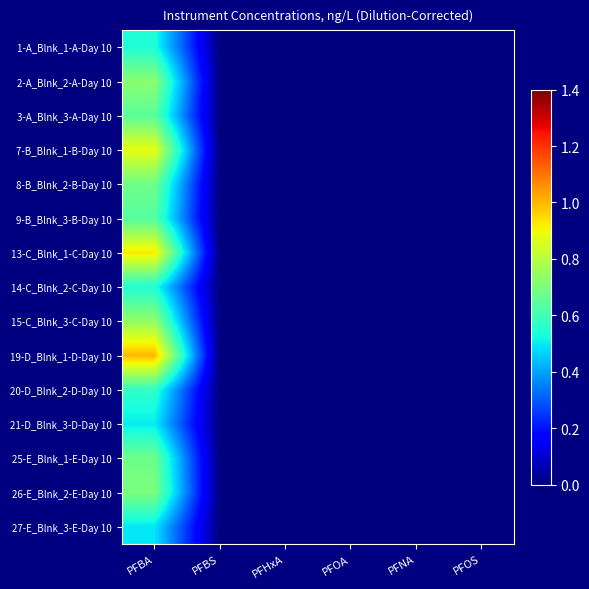

Reading right to left, transcribe all the data shown in this chart.

1-A_Blnk_1-A-Day 10: PFOS=0.0	PFNA=0.0	PFOA=0.0	PFHxA=0.0	PFBS=0.0	PFBA=0.5
2-A_Blnk_2-A-Day 10: PFOS=0.0	PFNA=0.0	PFOA=0.0	PFHxA=0.0	PFBS=0.0	PFBA=0.7
3-A_Blnk_3-A-Day 10: PFOS=0.0	PFNA=0.0	PFOA=0.0	PFHxA=0.0	PFBS=0.0	PFBA=0.6
7-B_Blnk_1-B-Day 10: PFOS=0.0	PFNA=0.0	PFOA=0.0	PFHxA=0.0	PFBS=0.0	PFBA=0.9
8-B_Blnk_2-B-Day 10: PFOS=0.0	PFNA=0.0	PFOA=0.0	PFHxA=0.0	PFBS=0.0	PFBA=0.7
9-B_Blnk_3-B-Day 10: PFOS=0.0	PFNA=0.0	PFOA=0.0	PFHxA=0.0	PFBS=0.0	PFBA=0.6
13-C_Blnk_1-C-Day 10: PFOS=0.0	PFNA=0.0	PFOA=0.0	PFHxA=0.0	PFBS=0.0	PFBA=0.9
14-C_Blnk_2-C-Day 10: PFOS=0.0	PFNA=0.0	PFOA=0.0	PFHxA=0.0	PFBS=0.0	PFBA=0.5
15-C_Blnk_3-C-Day 10: PFOS=0.0	PFNA=0.0	PFOA=0.0	PFHxA=0.0	PFBS=0.0	PFBA=0.7
19-D_Blnk_1-D-Day 10: PFOS=0.0	PFNA=0.0	PFOA=0.0	PFHxA=0.0	PFBS=0.0	PFBA=1.0
20-D_Blnk_2-D-Day 10: PFOS=0.0	PFNA=0.0	PFOA=0.0	PFHxA=0.0	PFBS=0.0	PFBA=0.6
21-D_Blnk_3-D-Day 10: PFOS=0.0	PFNA=0.0	PFOA=0.0	PFHxA=0.0	PFBS=0.0	PFBA=0.5
25-E_Blnk_1-E-Day 10: PFOS=0.0	PFNA=0.0	PFOA=0.0	PFHxA=0.0	PFBS=0.0	PFBA=0.7
26-E_Blnk_2-E-Day 10: PFOS=0.0	PFNA=0.0	PFOA=0.0	PFHxA=0.0	PFBS=0.0	PFBA=0.7
27-E_Blnk_3-E-Day 10: PFOS=0.0	PFNA=0.0	PFOA=0.0	PFHxA=0.0	PFBS=0.0	PFBA=0.5